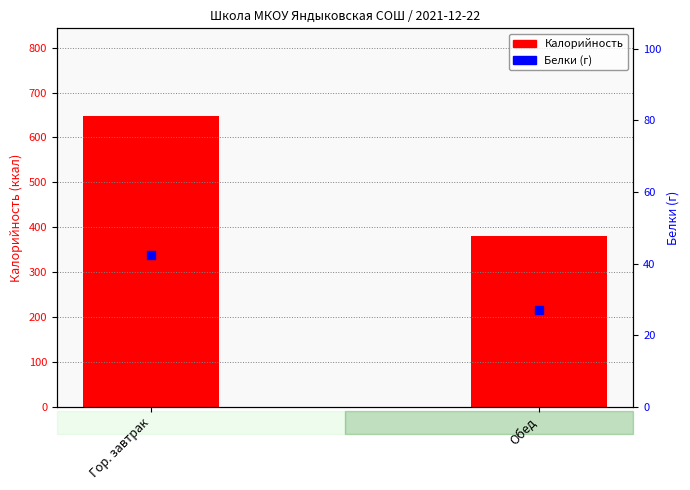

At how many categories does at least one series exceed 120?

2